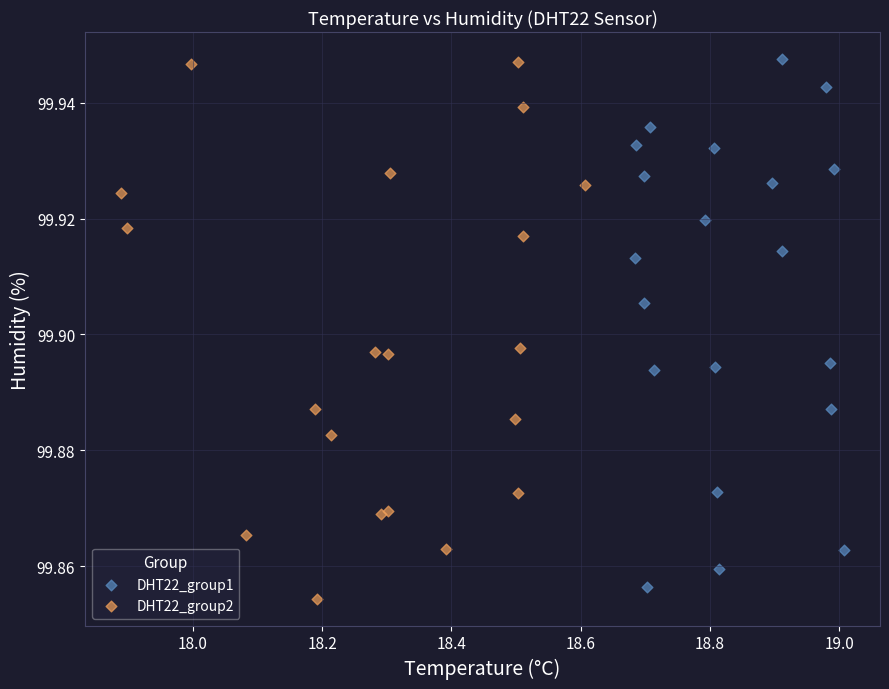

Which series contains the lowest Y value?

DHT22_group2